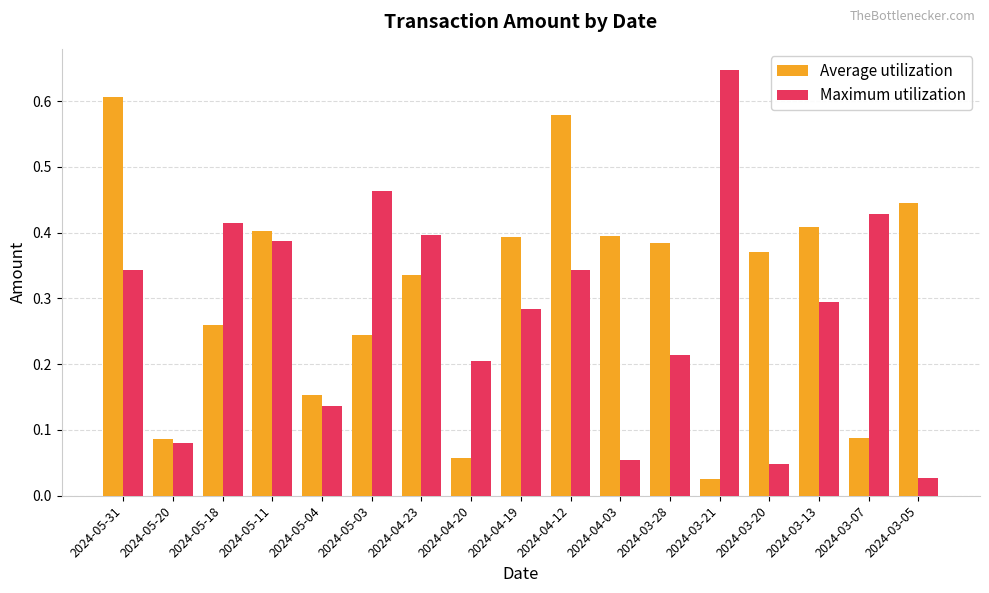

At which label is Average utilization closest to 0?

2024-03-21